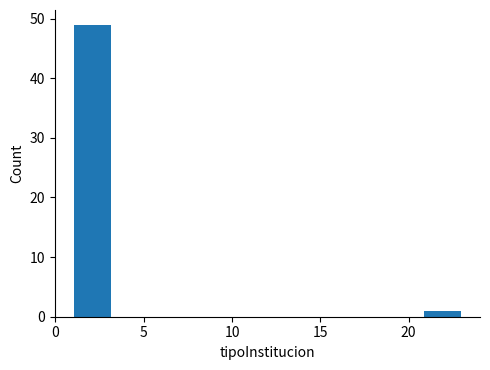

Reading left to right, list every bar in this chart as the range it spans on the x-axis followed by its height. Neither the bar edges nor the heights are printed on the chart, so give them approximately, as read against the axes.

1.0 to 3.2: 49
3.2 to 5.4: 0
5.4 to 7.6: 0
7.6 to 9.8: 0
9.8 to 12.0: 0
12.0 to 14.2: 0
14.2 to 16.4: 0
16.4 to 18.6: 0
18.6 to 20.8: 0
20.8 to 23.0: 1